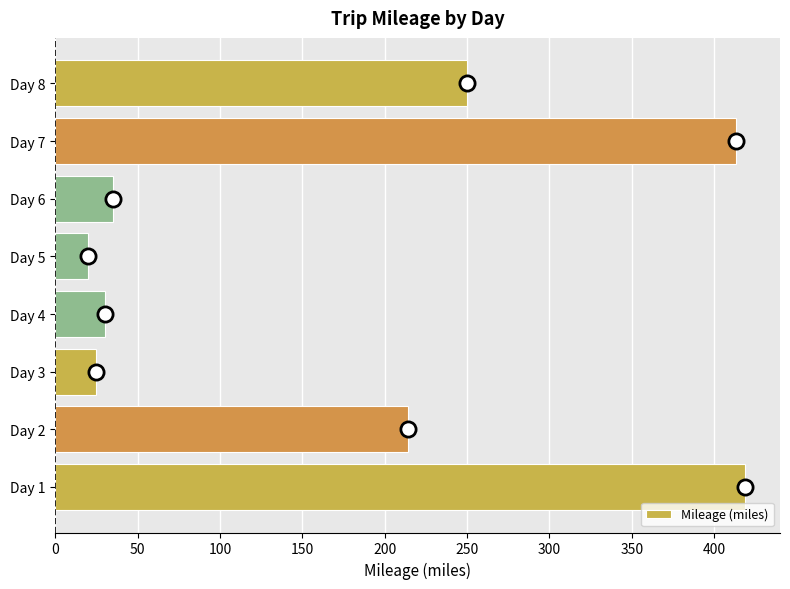

What is the highest value of the Mileage (miles) series?

419